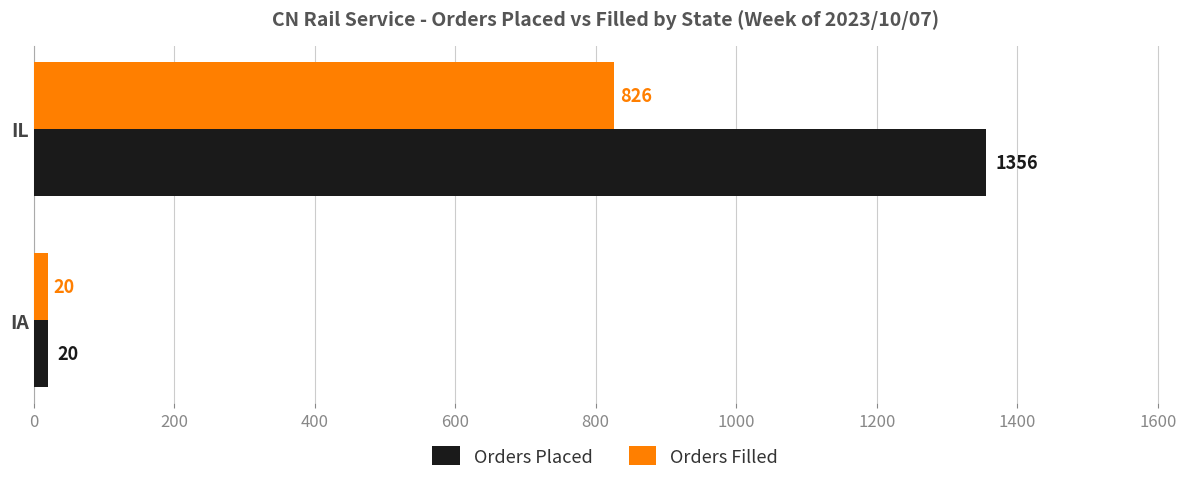

Which label corresponds to the smallest value in the chart?

IA